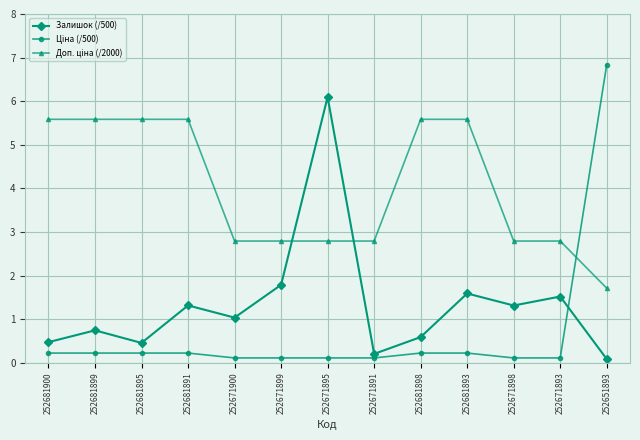

What is the label of the 11th point from the left?

252671898